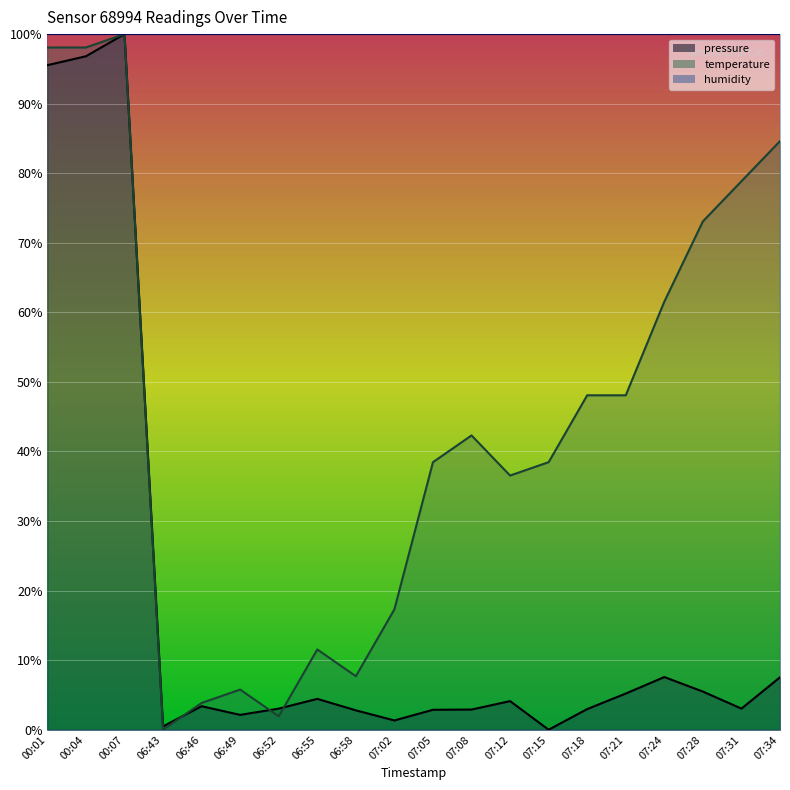

In temperature, how many points are lower than both neighbors (excluding endpoints)?

4